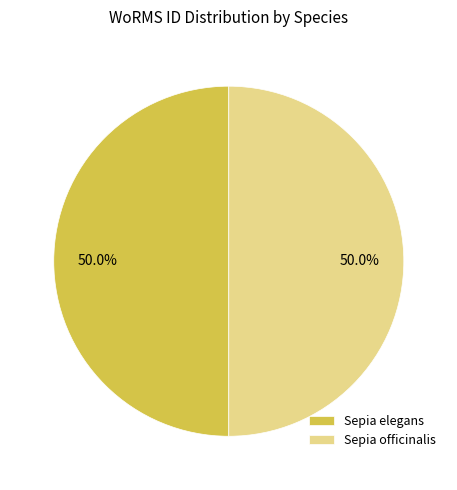

What percentage is the Sepia elegans slice, to the nearest percent?

50%